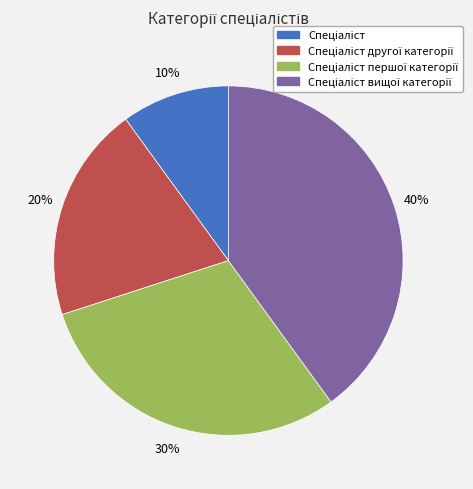

To the nearest percent, what is the difference between the largest and smallest slice percentages?

30%